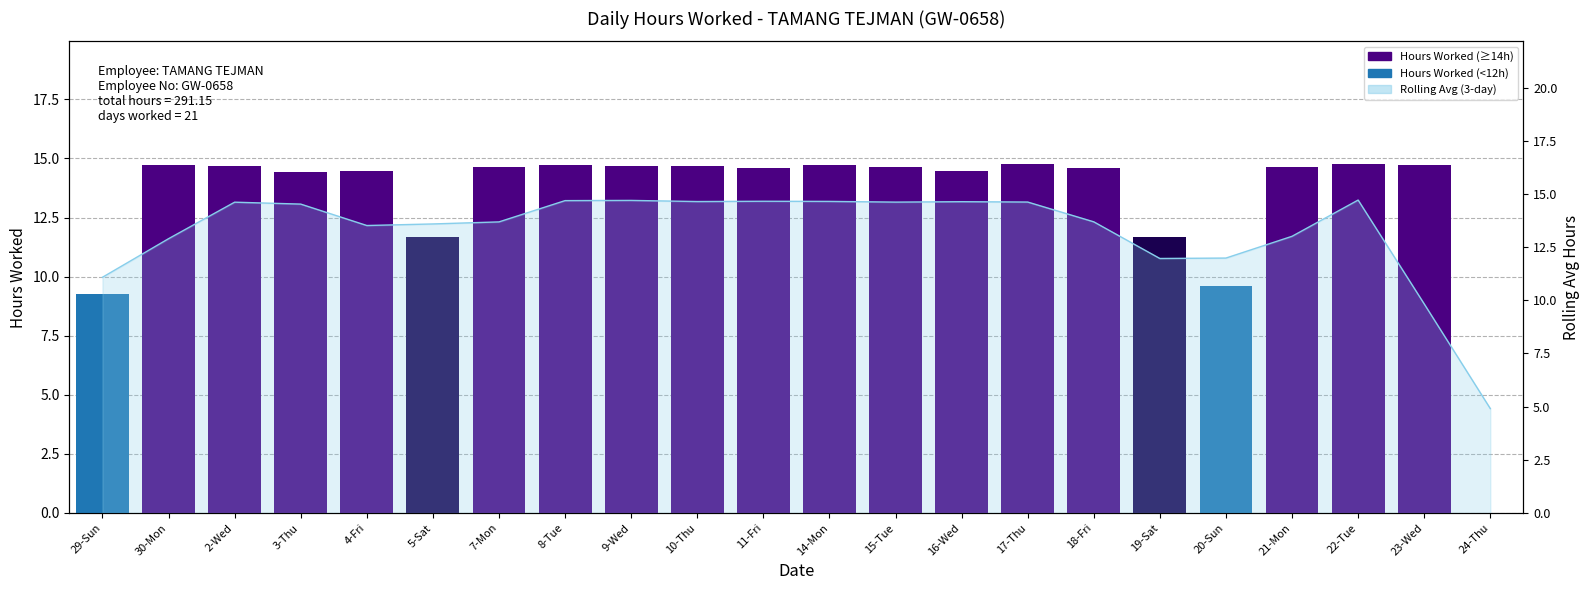

Reading left to right, transcribe all the data shown in this chart.

29-Sun=9.3	30-Mon=14.7	2-Wed=14.7	3-Thu=14.4	4-Fri=14.4	5-Sat=11.7	7-Mon=14.6	8-Tue=14.7	9-Wed=14.7	10-Thu=14.7	11-Fri=14.6	14-Mon=14.7	15-Tue=14.6	16-Wed=14.5	17-Thu=14.8	18-Fri=14.6	19-Sat=11.7	20-Sun=9.6	21-Mon=14.7	22-Tue=14.8	23-Wed=14.7	24-Thu=0.0